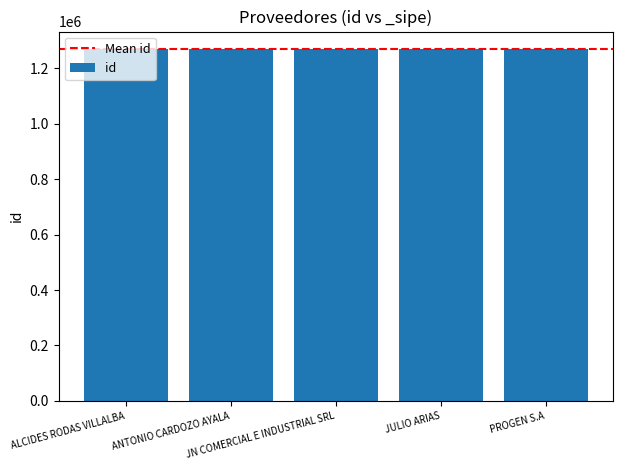

What is the difference between the maximum and minimum values?

4